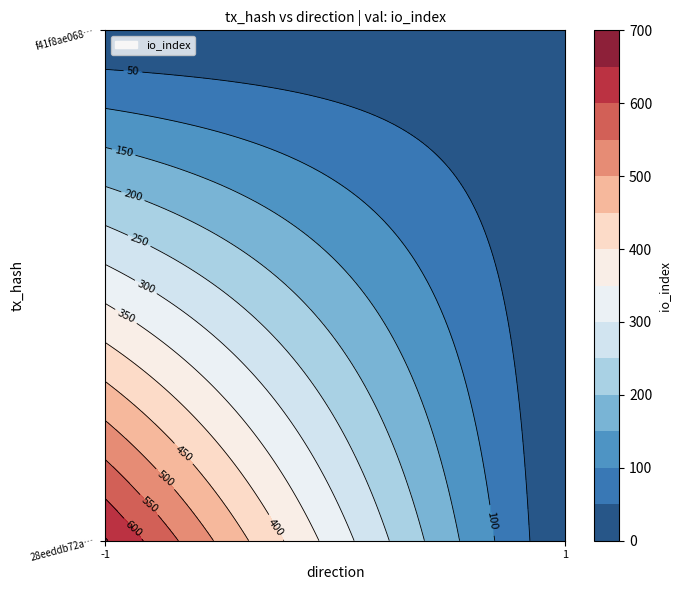

Which series has the widest spread of values?

28eeddb72ab42d8df4ac70d29f5b27af9a75aa1